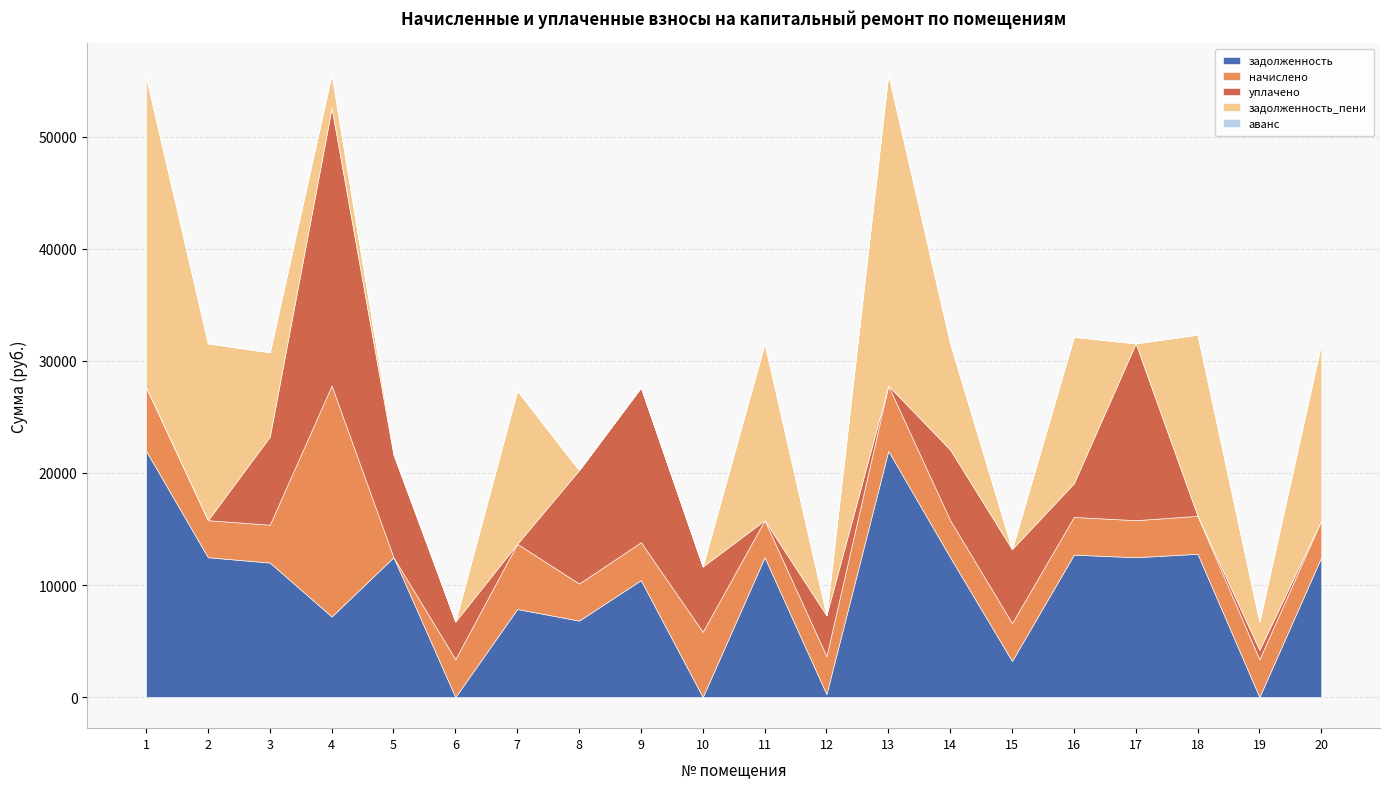

How many distinct data groups are displayed?

5